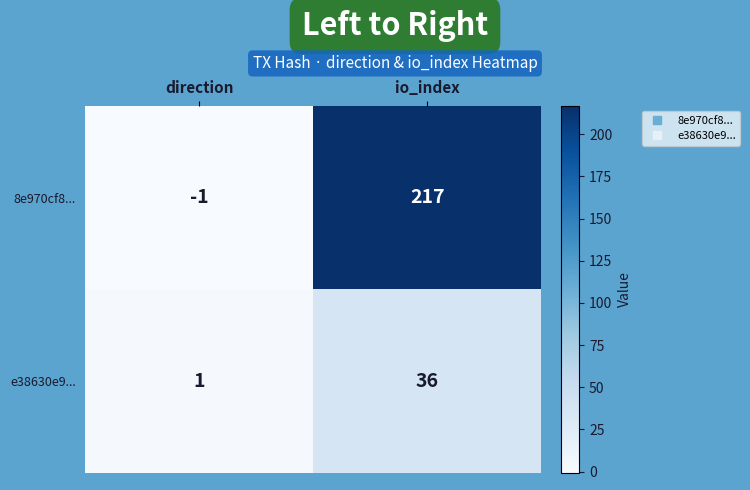

Which category has the lowest value across all series?

direction